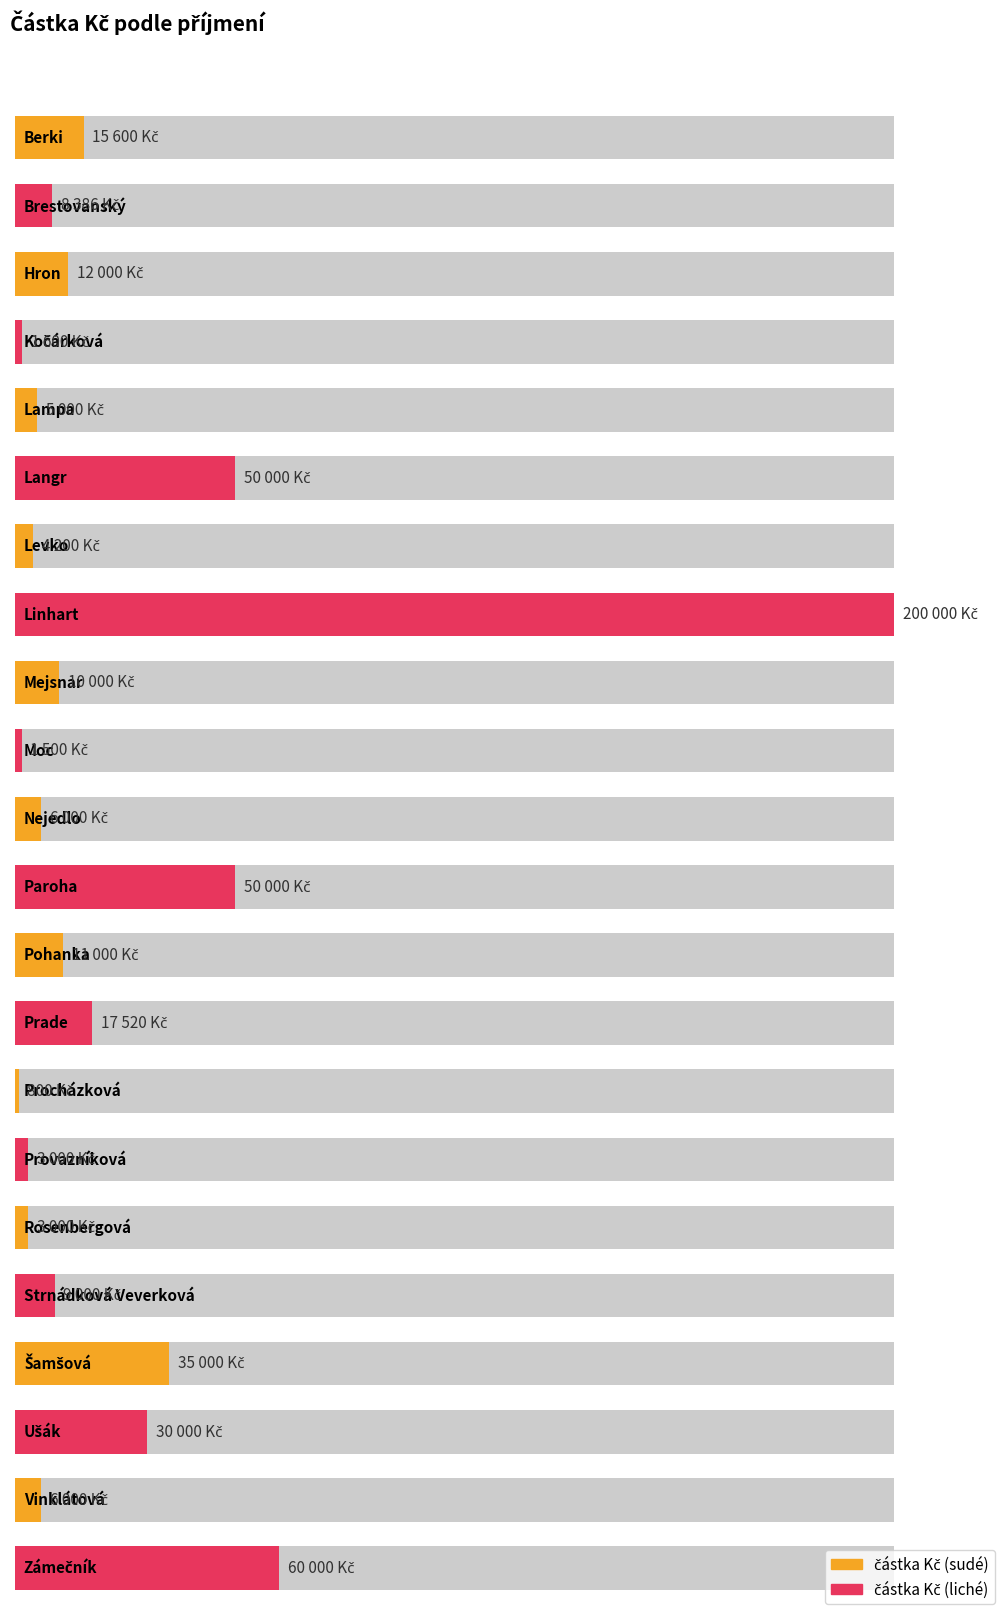

Rank the categories by value from lowest to highest.

Procházková, Moc, Kočárková, Provazníková, Rosenbergová, Levko, Lampa, Nejedlo, Vinklátová, Brestovanský, Strnádková Veverková, Mejsnar, Pohanka, Hron, Berki, Prade, Ušák, Šamšová, Langr, Paroha, Zámečník, Linhart